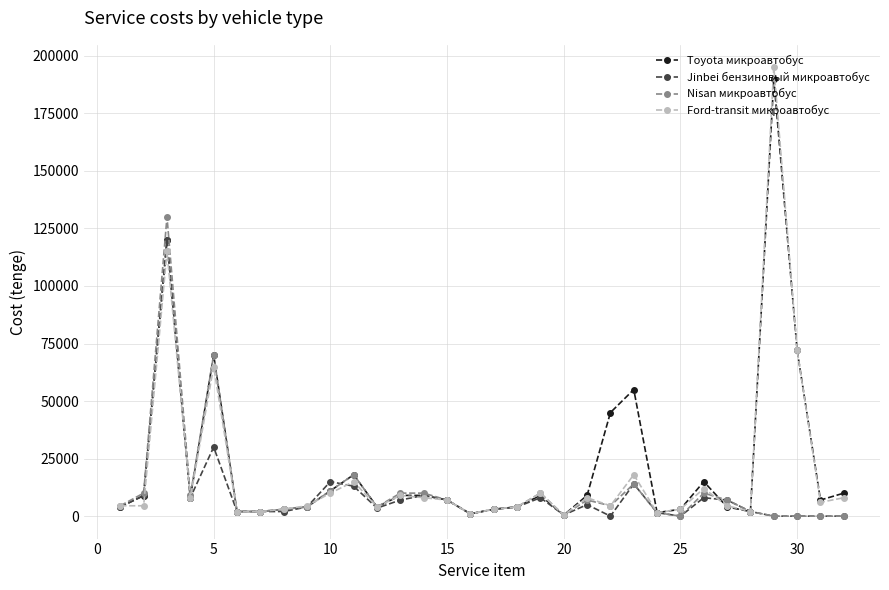

At how many categories does at least one series exceed 52199?

5